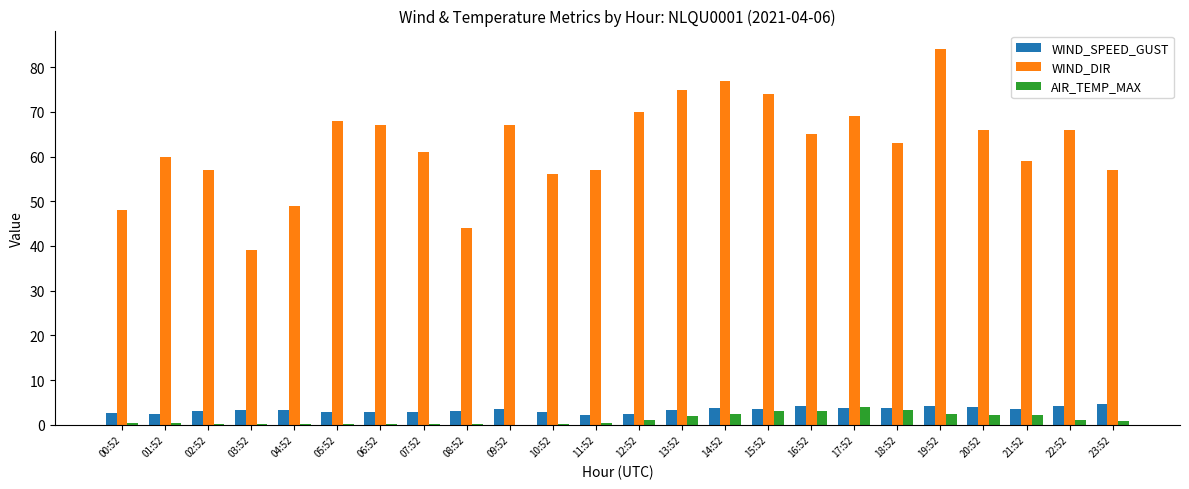

What is the sum of all WIND_SPEED_GUST values?

80.2